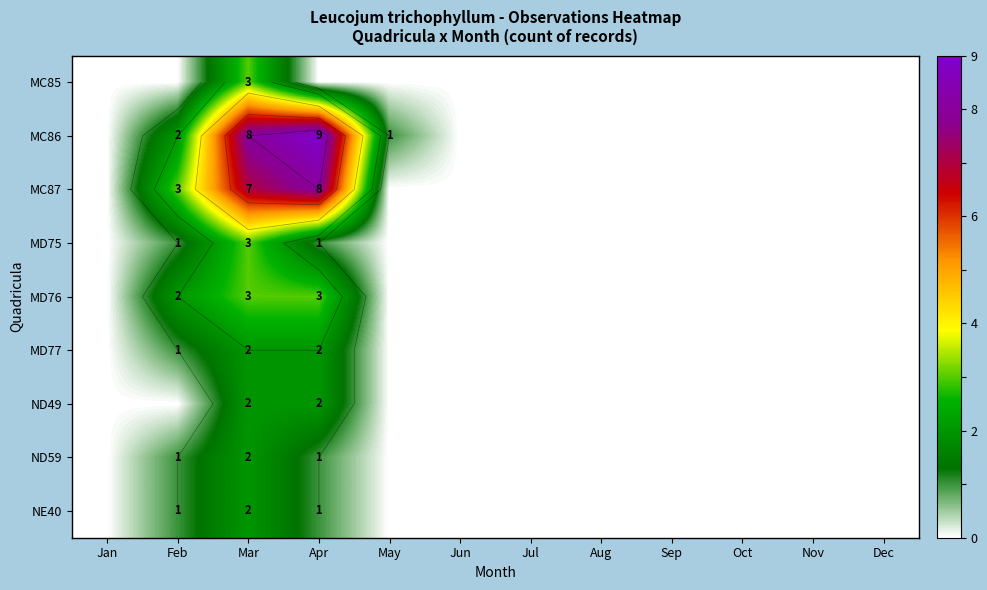

Which category has the highest value in the ND59 series?

Mar